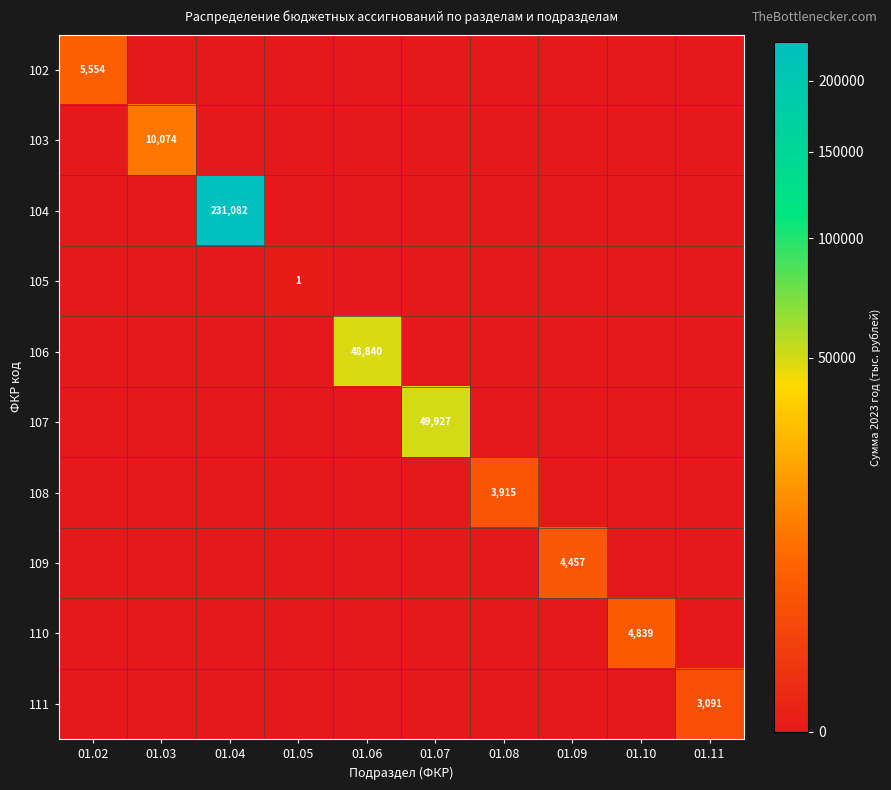

Which has a higher value, 01.10 or 01.05?

01.10